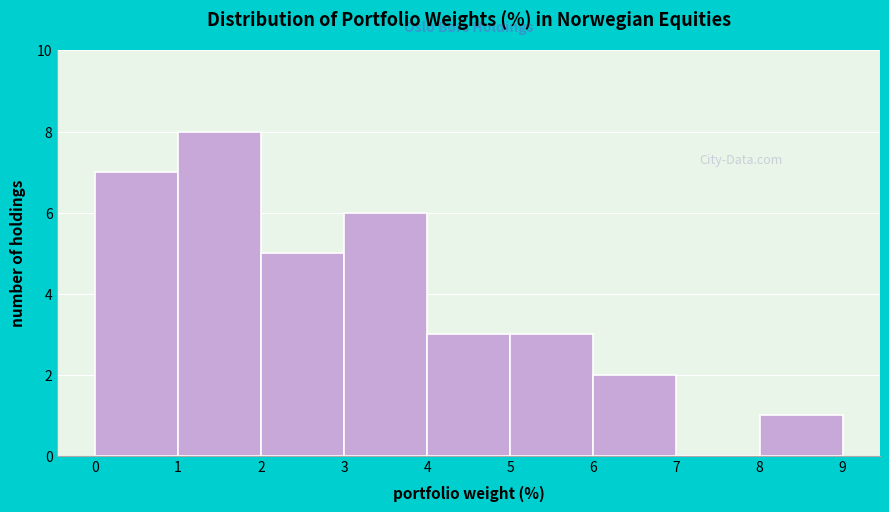

What is the height of the bar covering 2 to 3 on the x-axis? The values are not printed on the chart, so give them approximately, as read against the axis.

5